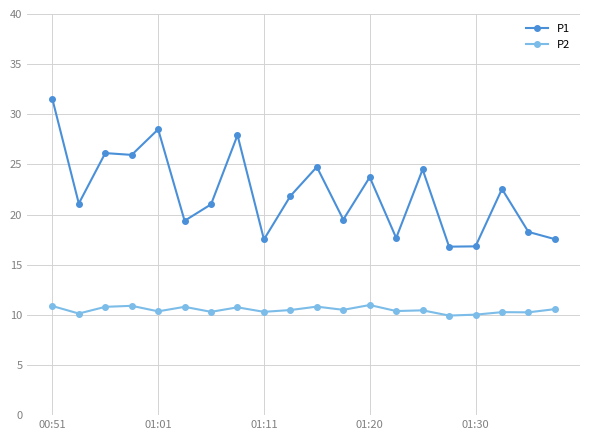

True or false: P2 and P1 cross at least once.

False